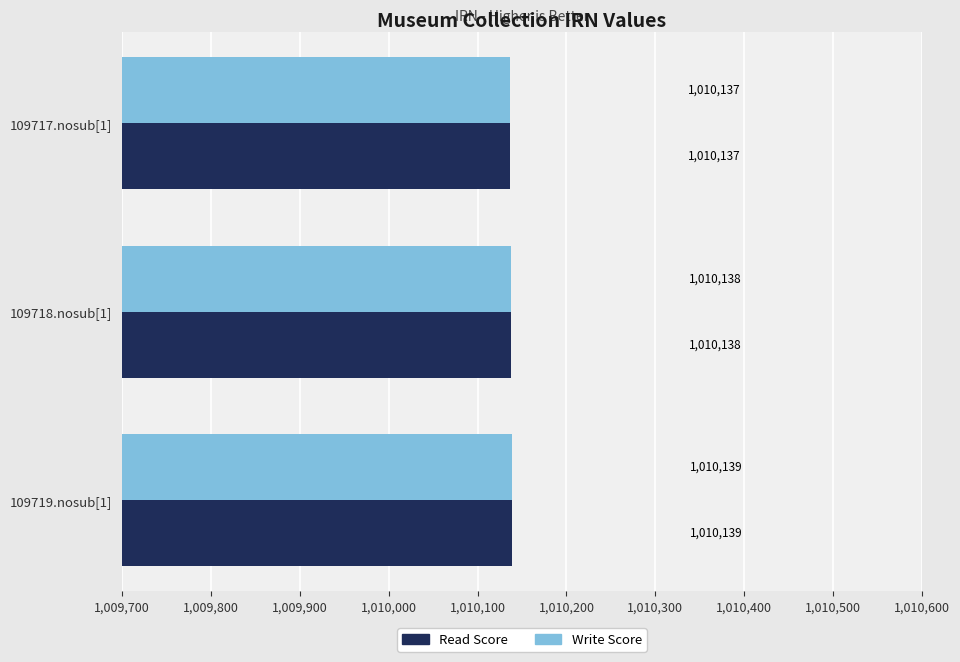

Is it true that Read Score equals 1527771 at 109718.nosub[1]?

False